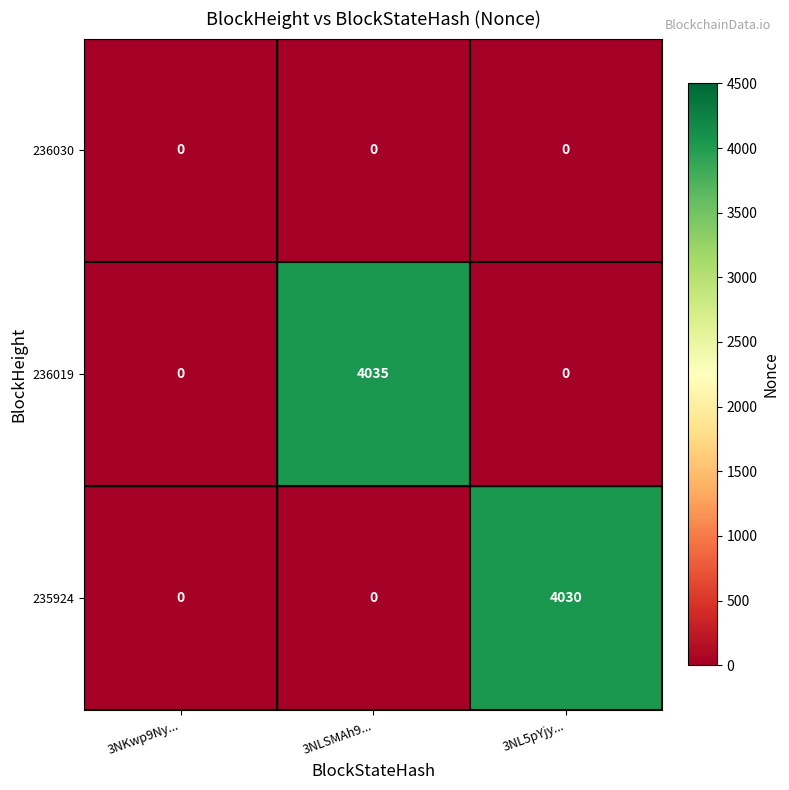

Reading left to right, transcribe all the data shown in this chart.

236030: 0	0	0
236019: 0	4035	0
235924: 0	0	4030